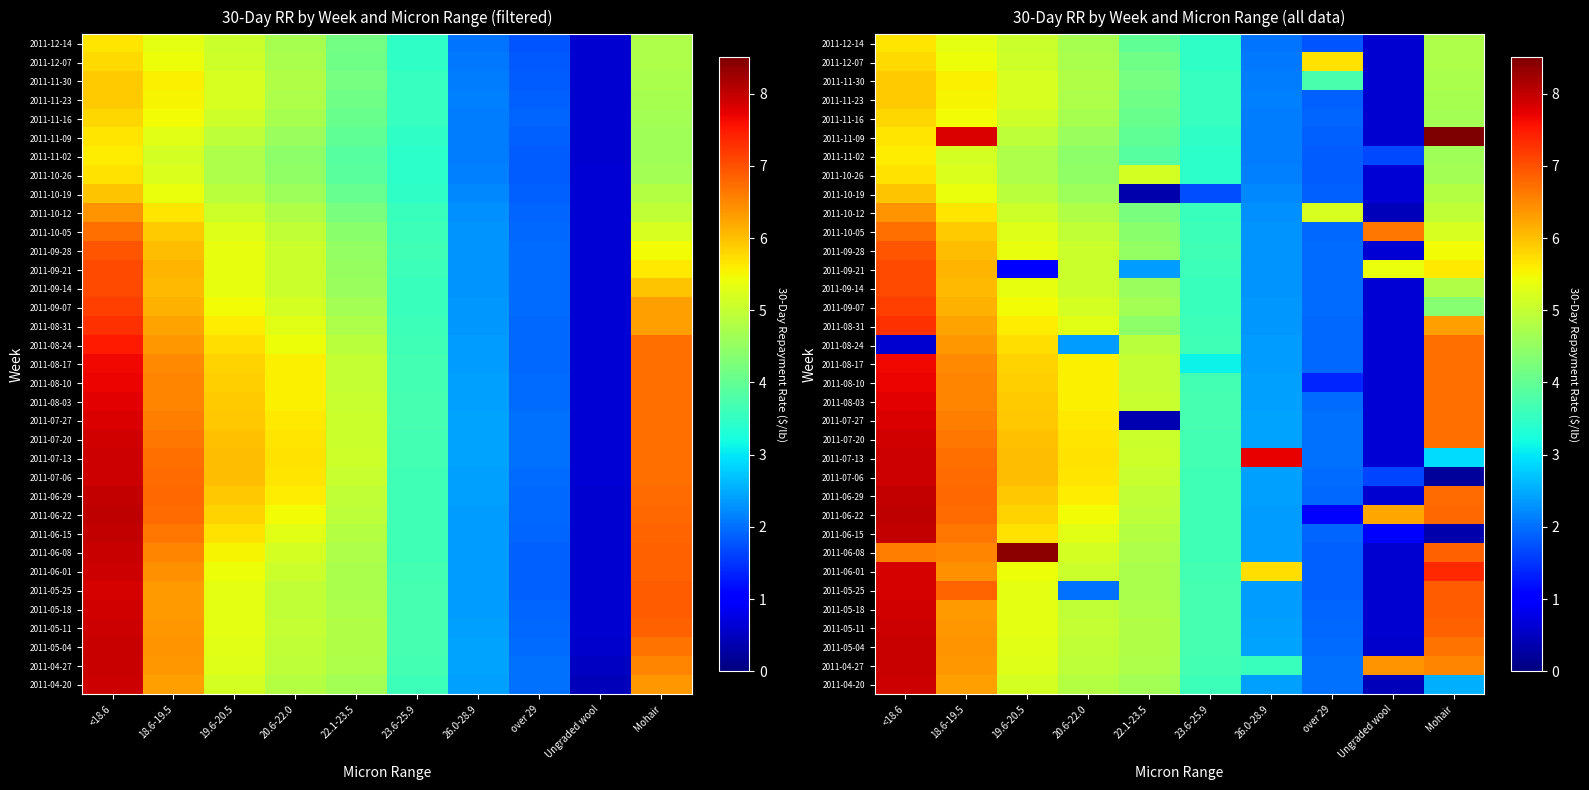

Is it true that 2011-11-16 equals 0.6 at Ungraded wool?

True